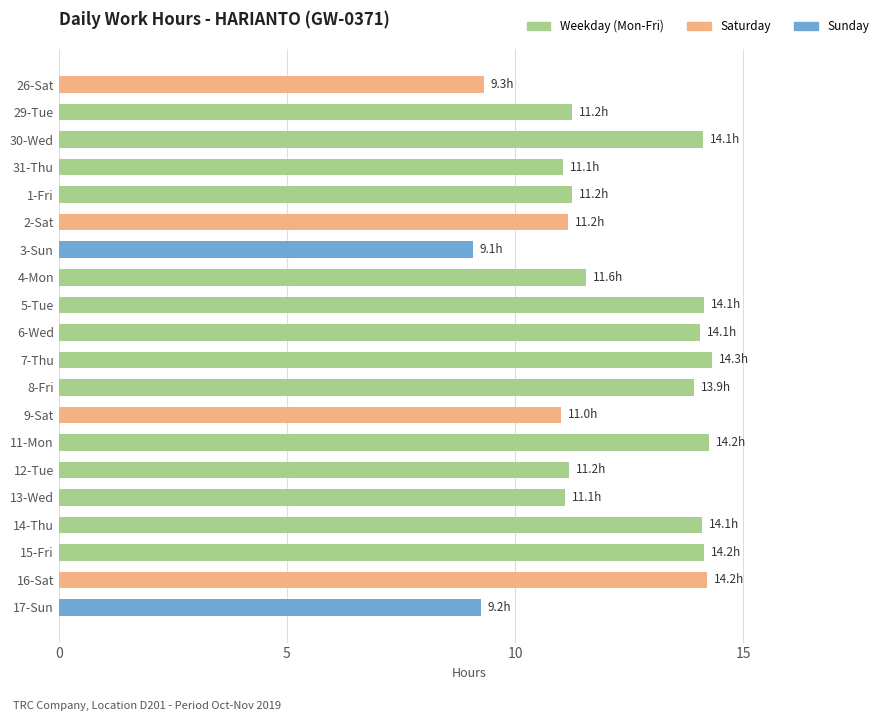

Are the bars horizontal?

Yes